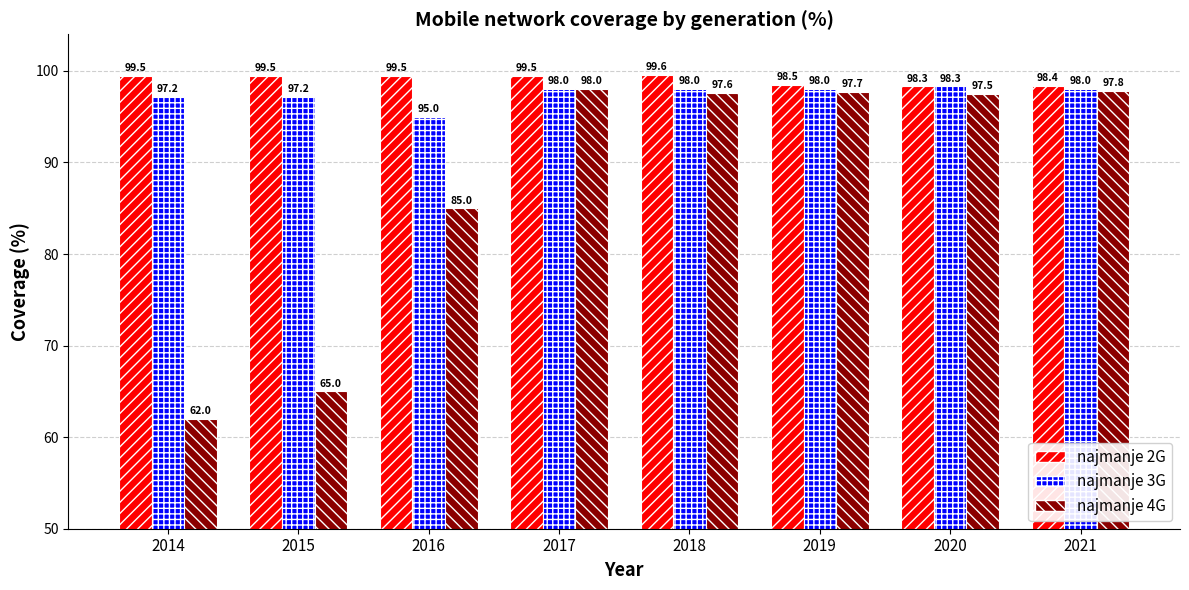

At how many categories does at least one series exceed 62?

8